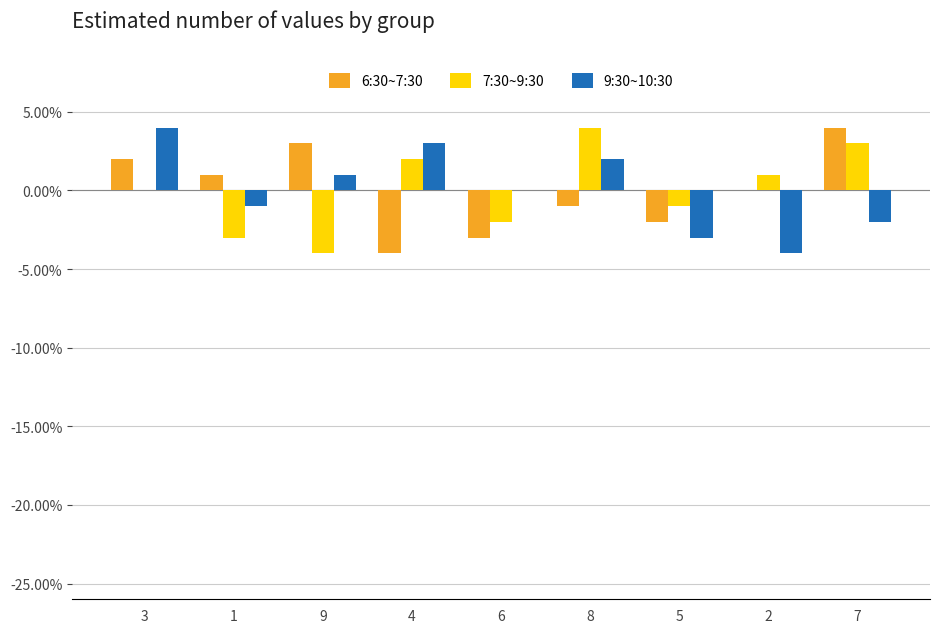

How many groups of bars are there?

9